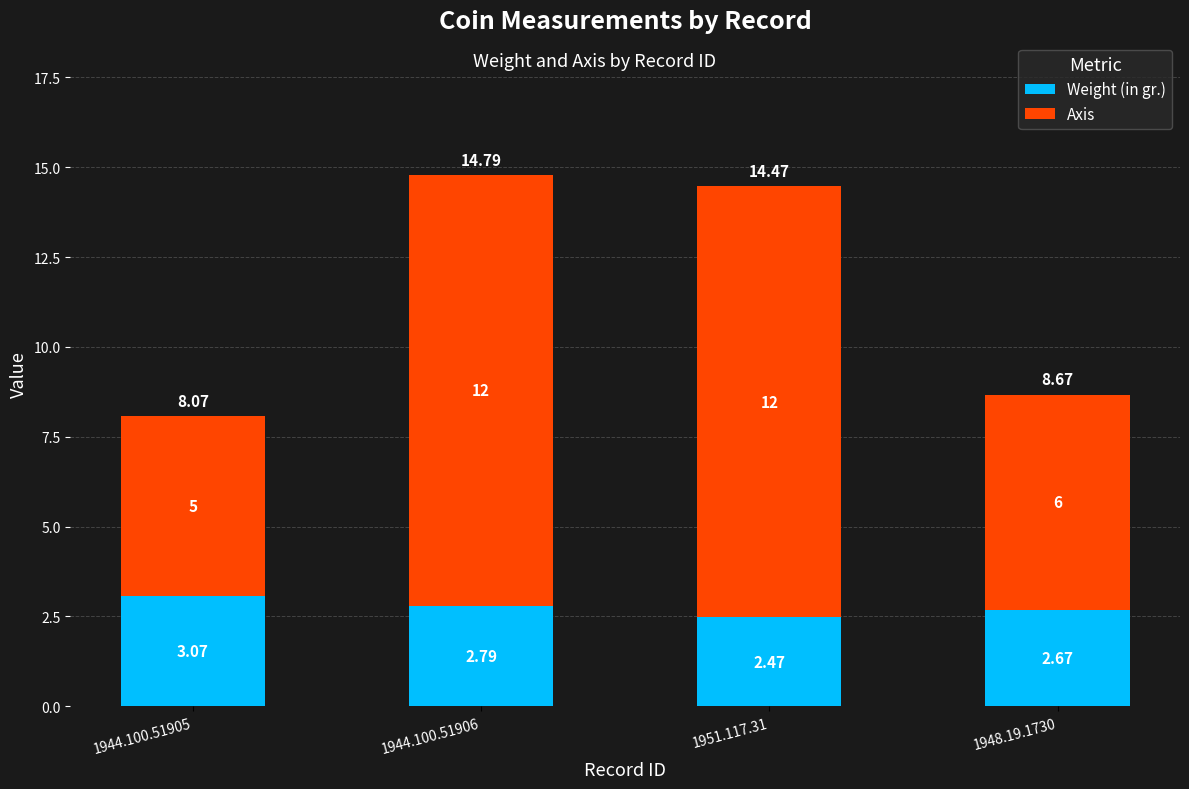

List the labels in order of Weight (in gr.) value, smallest first.

1951.117.31, 1948.19.1730, 1944.100.51906, 1944.100.51905